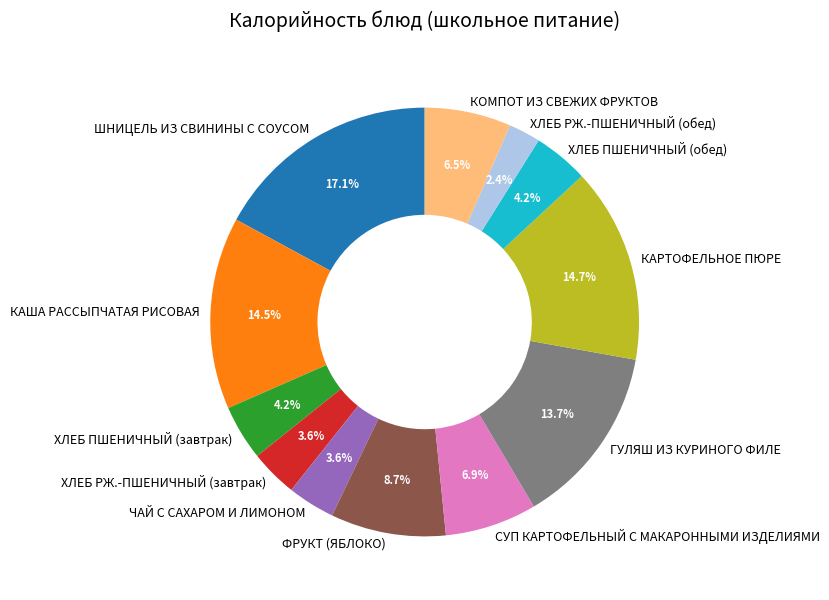

To the nearest percent, what is the average slice percentage?

8%